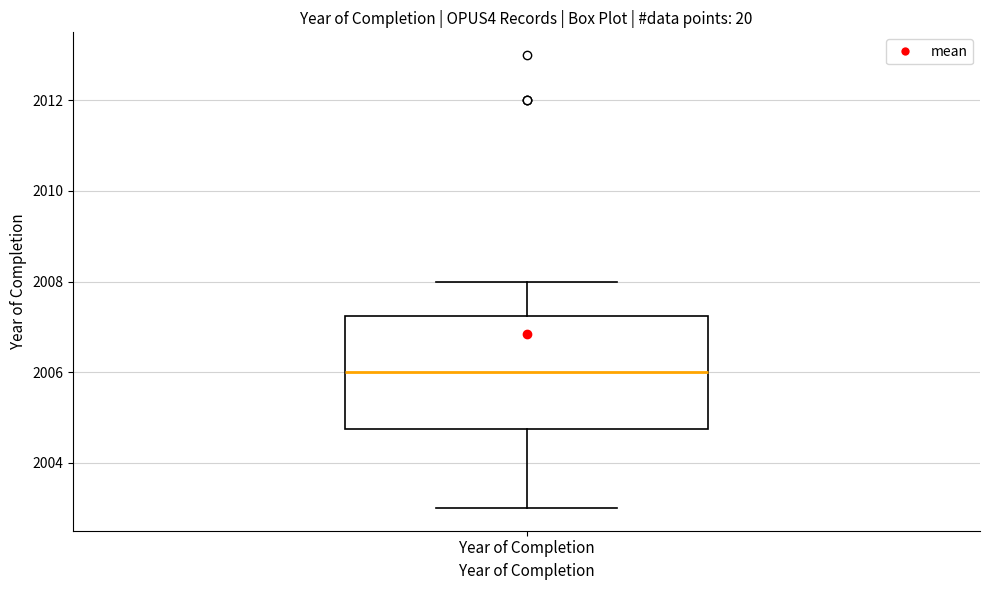

Where is the upper edge of the box for Year of Completion on the y-axis? The values are not printed on the chart, so give them approximately, as read against the axis.

2007.2